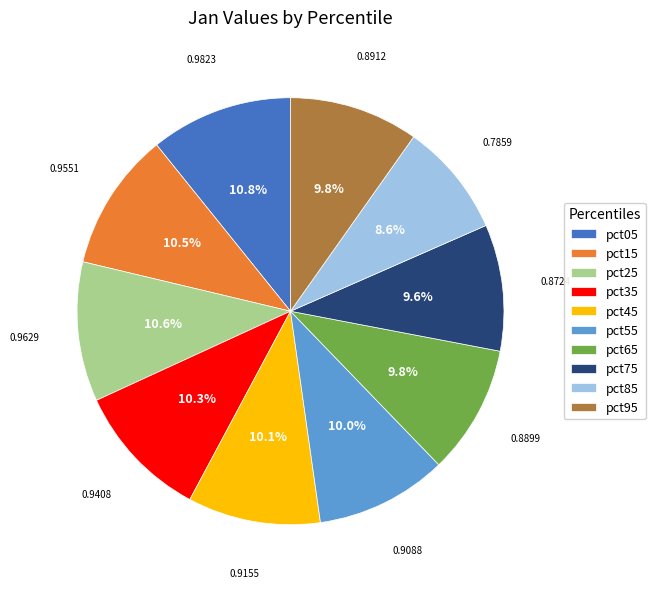

Is there a majority slice in this chart?

No